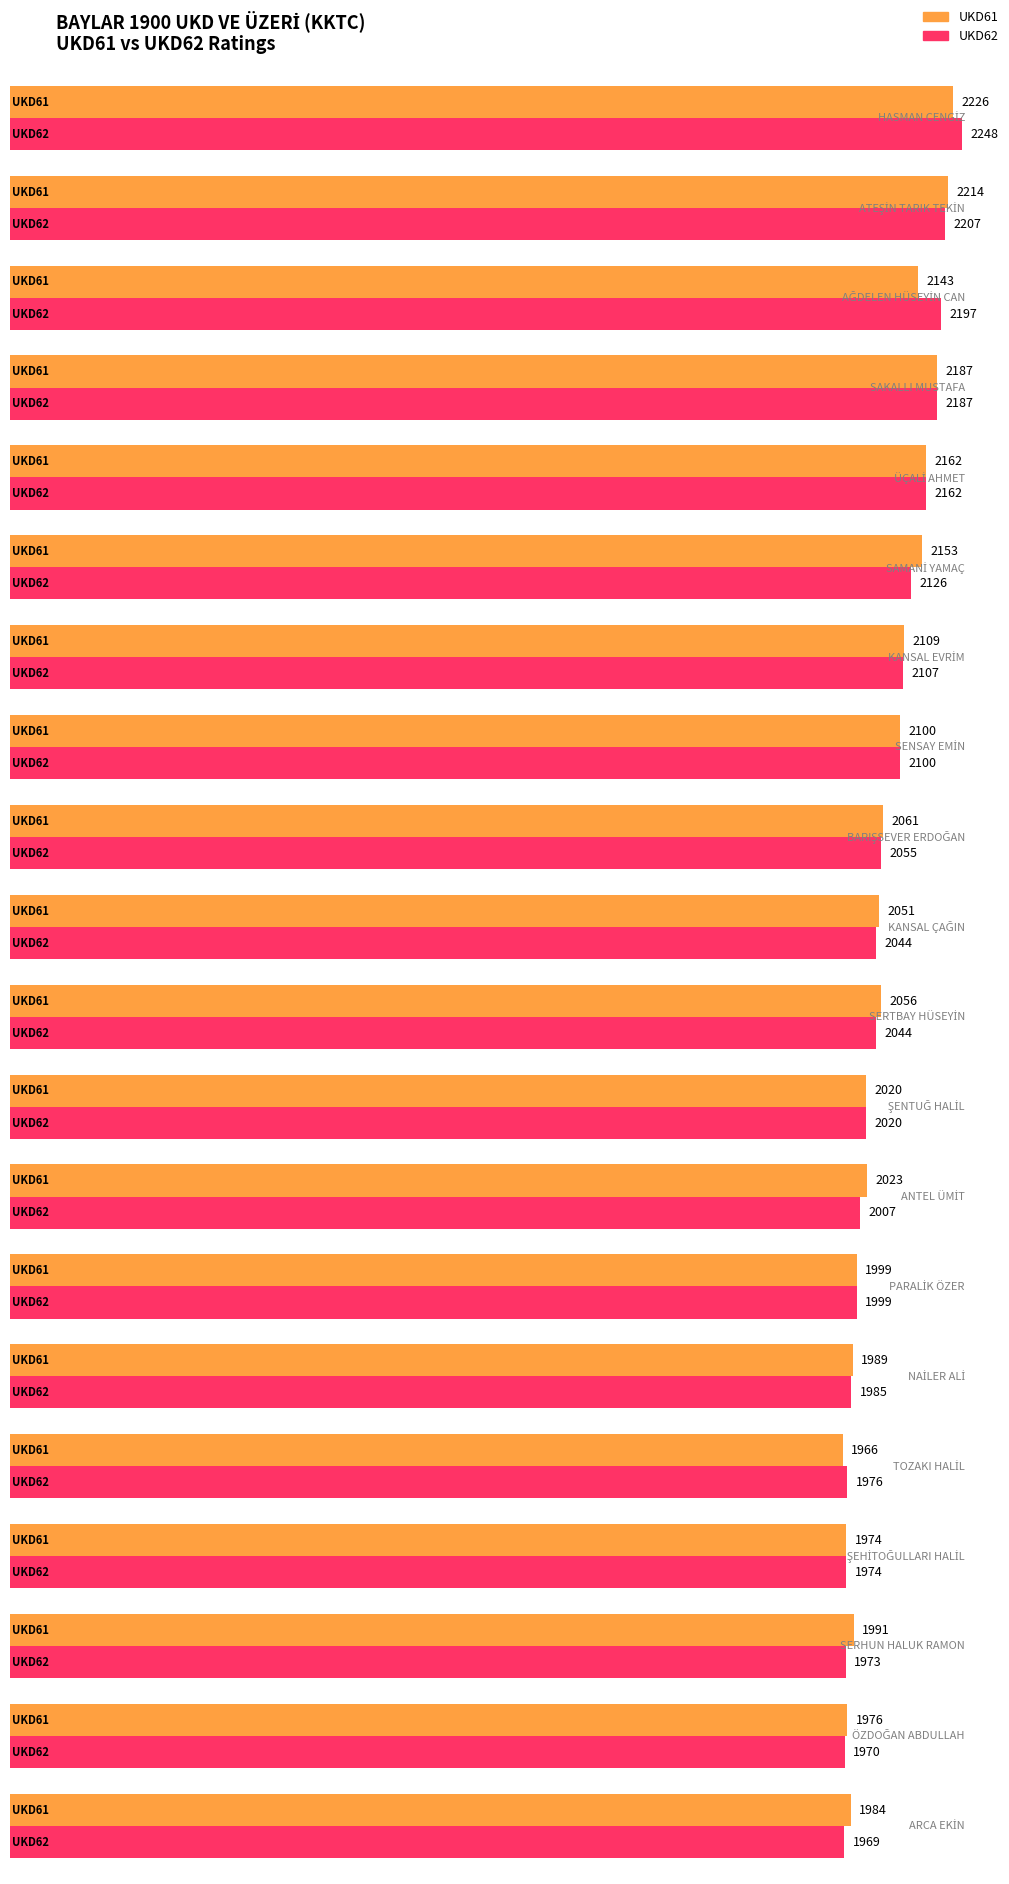

True or false: UKD61 has a value of 2100 at SENSAY EMİN.

True